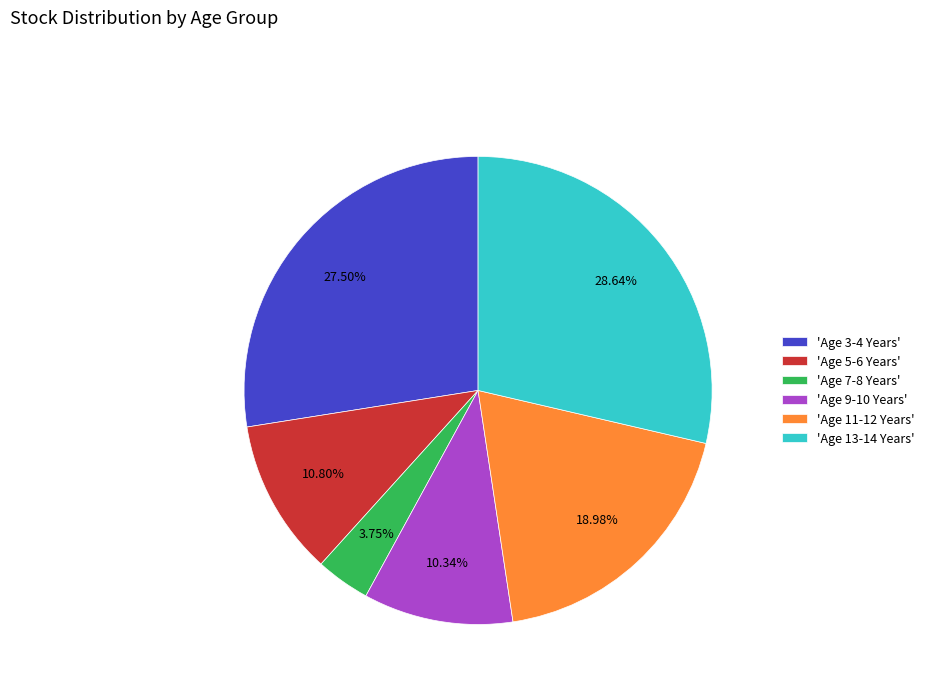

Count the number of slices in the pie.

6